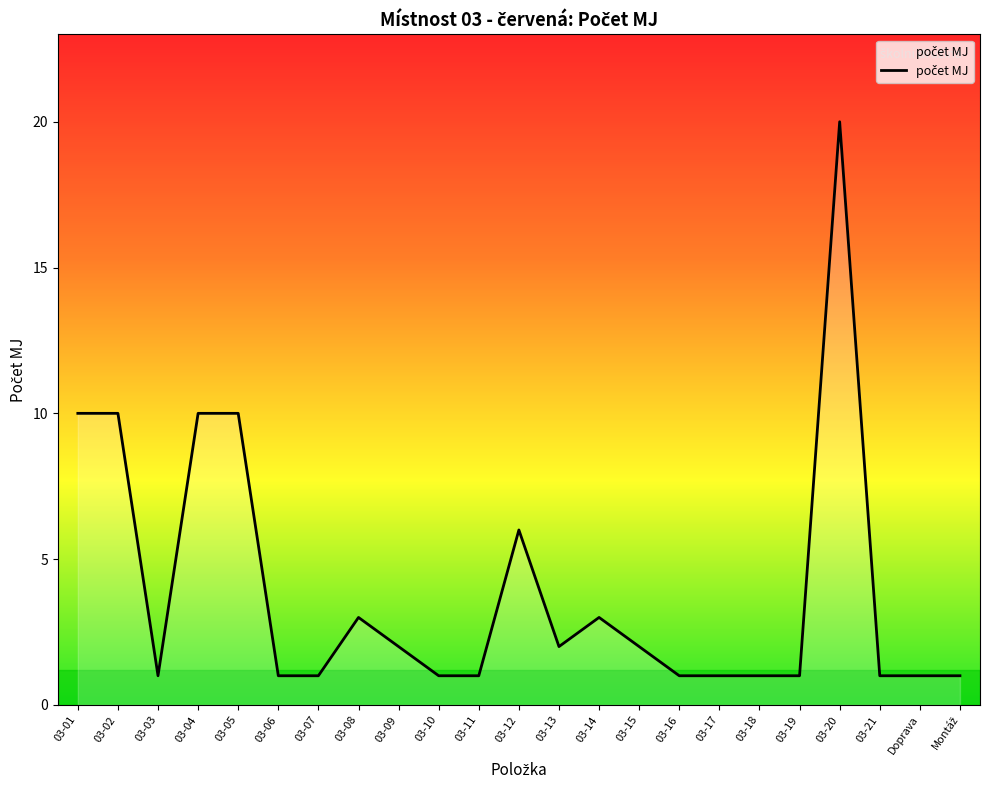

What is the difference between the maximum and minimum values?

19